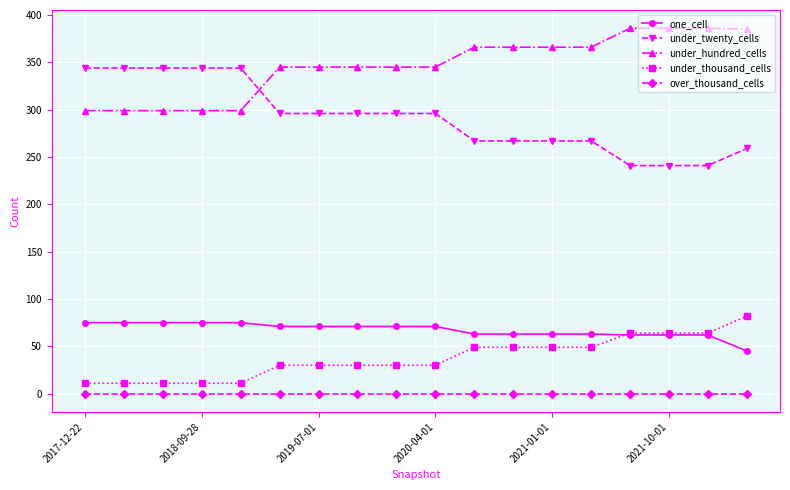

How many lines are shown in the chart?

5